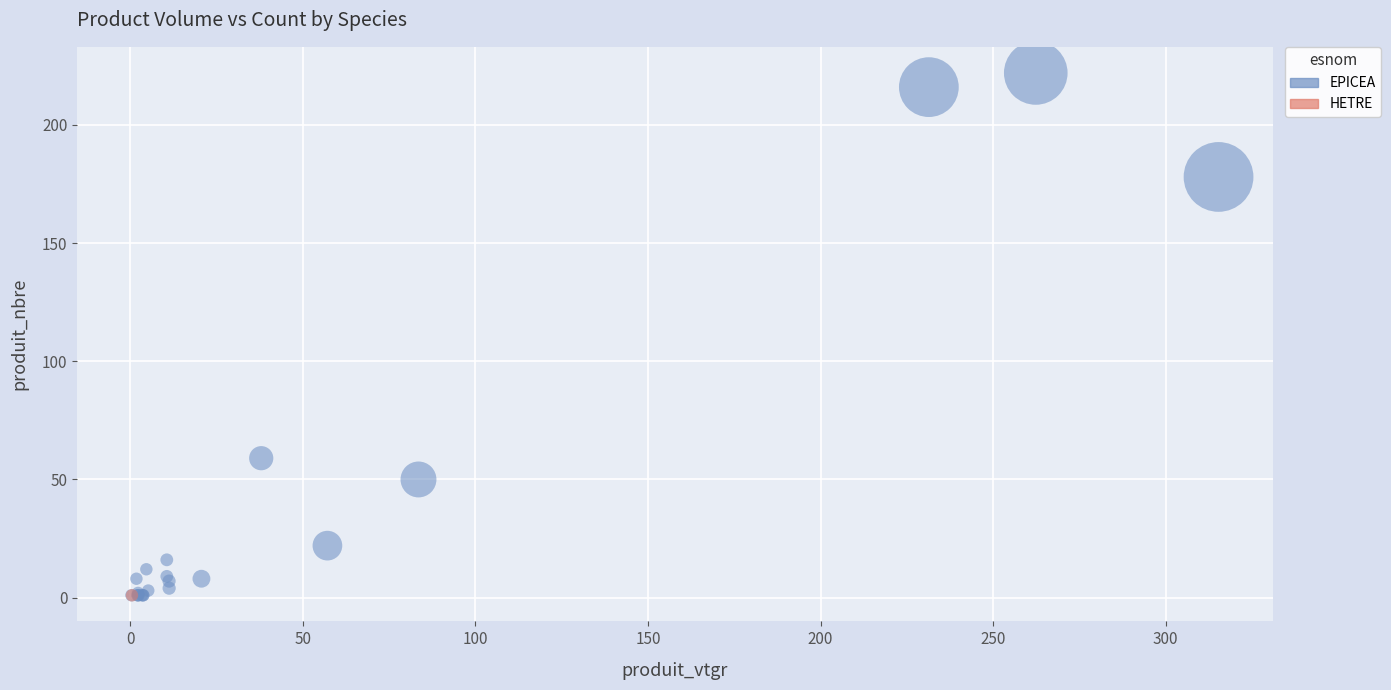

What are all the series names shown in the legend?

EPICEA, HETRE